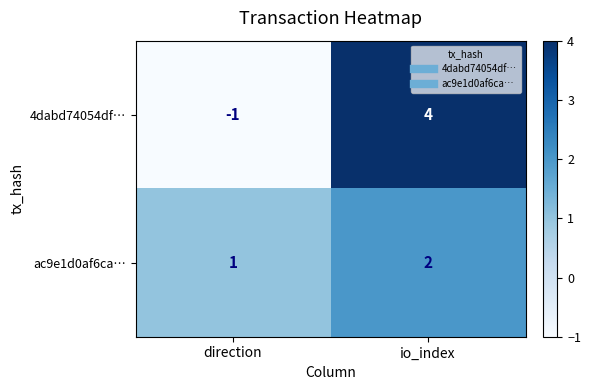

What is the difference between the 4dabd74054df… values at direction and io_index?

5